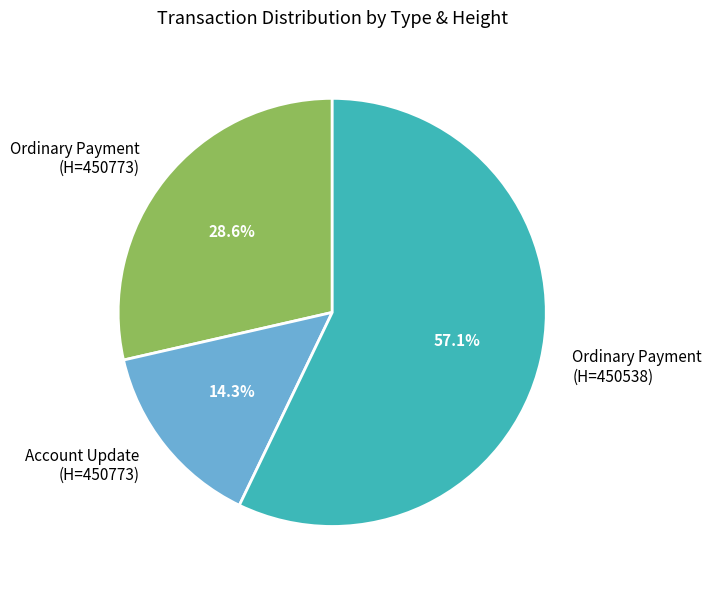

Which category has the smallest portion of the pie?

Account Update (H=450773)